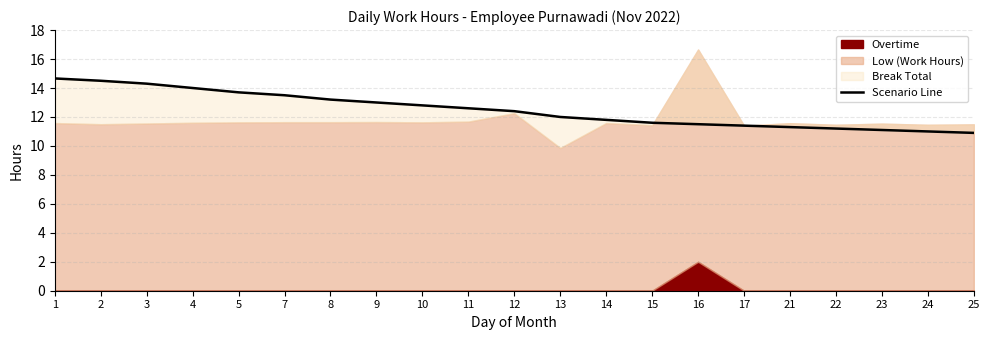

The value at 4 is 14.0. True or false?

True